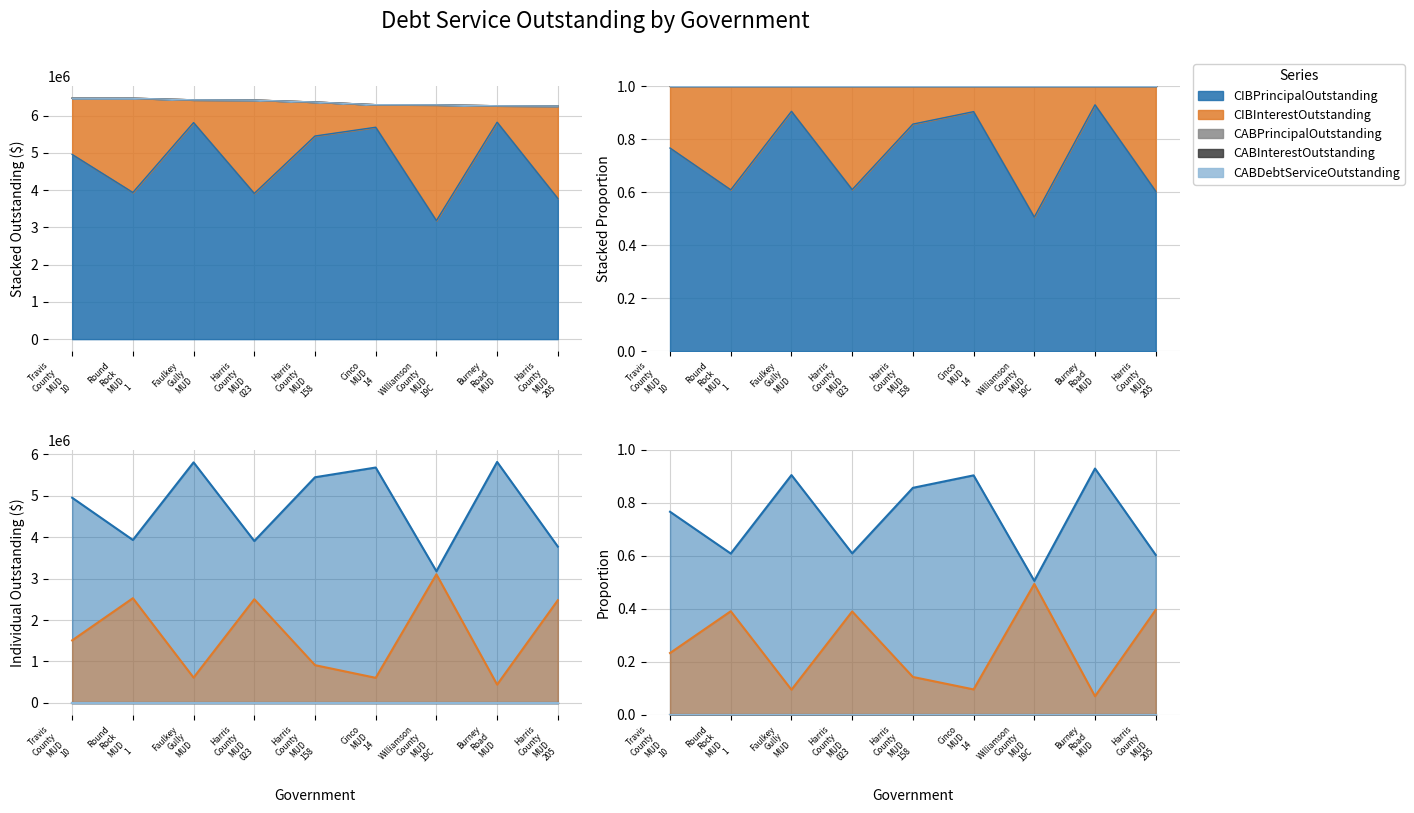

In CIBPrincipalOutstanding, how many points are lower than both neighbors (excluding endpoints)?

3